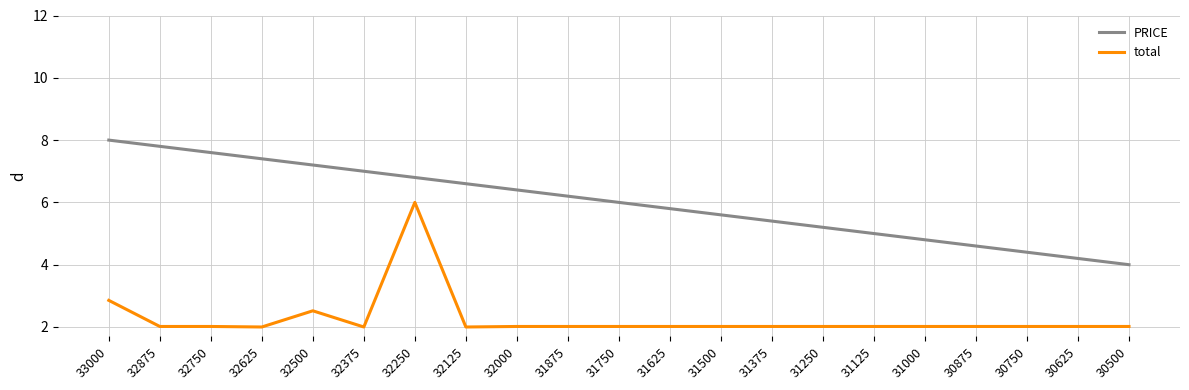

What is the minimum value for PRICE?

4.0